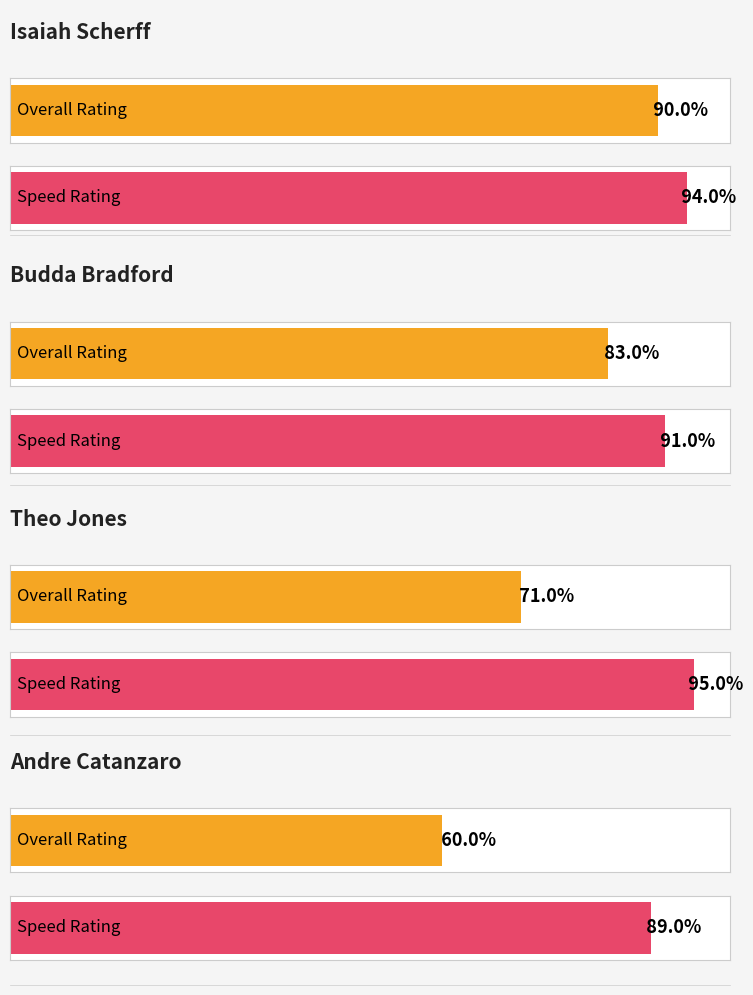

What is the total value across all series at Andre Catanzaro?

149